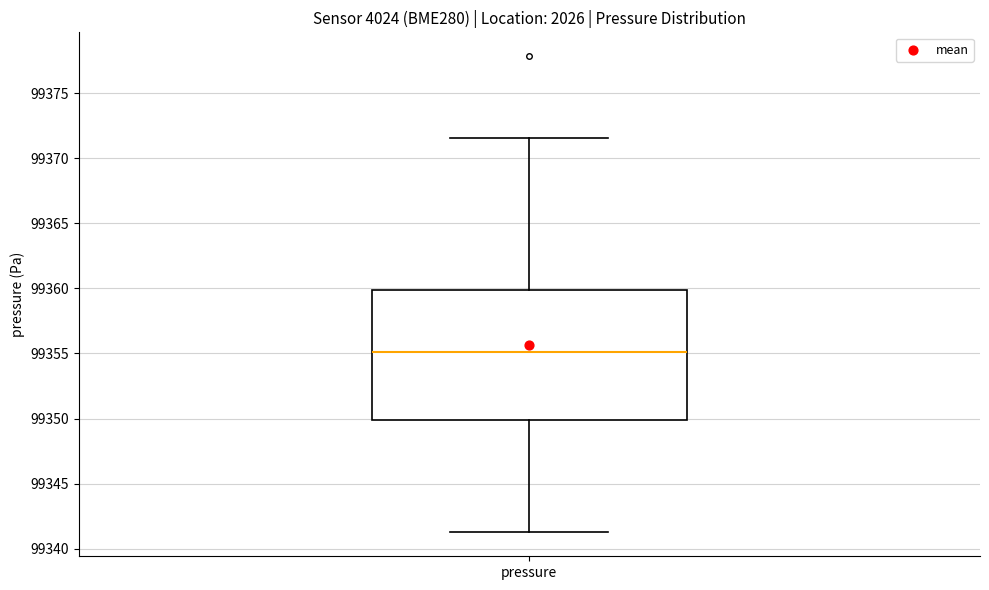

Transcribe this box plot: give where the median line is, the range the box spans, and where the two whiskers end, as read against the y-axis. The values are not printed on the chart, so give them approximately, as read against the axis.

median 99355.0, box 99350.0 to 99360.0, whiskers 99341.5 to 99371.5